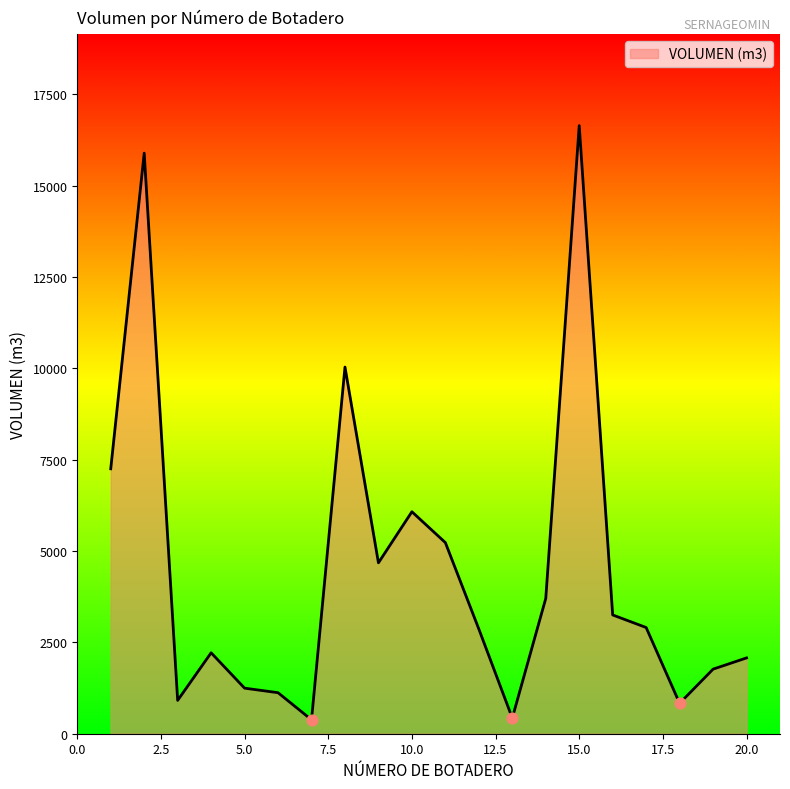

What is the difference between the maximum and minimum values?

16257.0